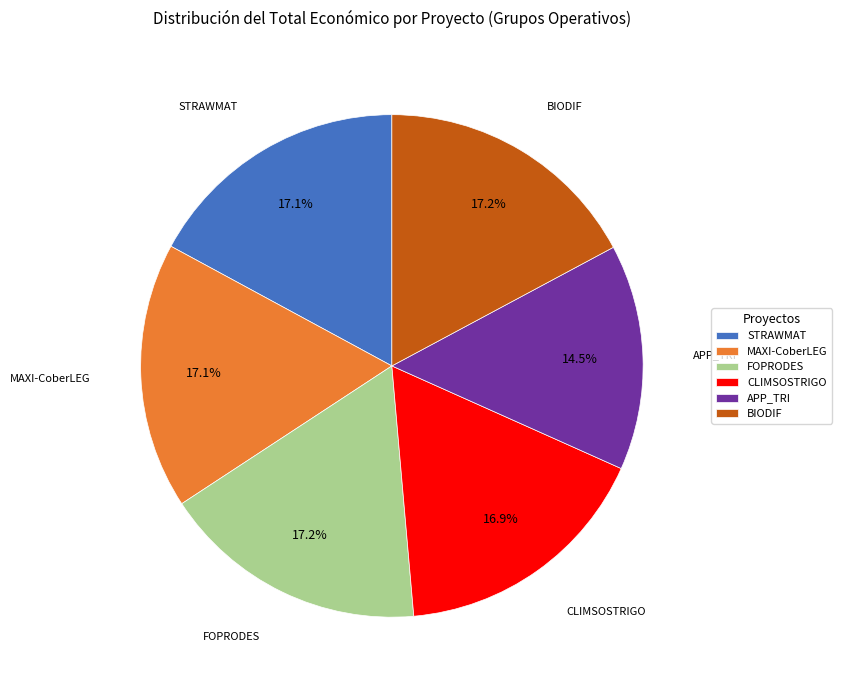

Count the number of slices in the pie.

6